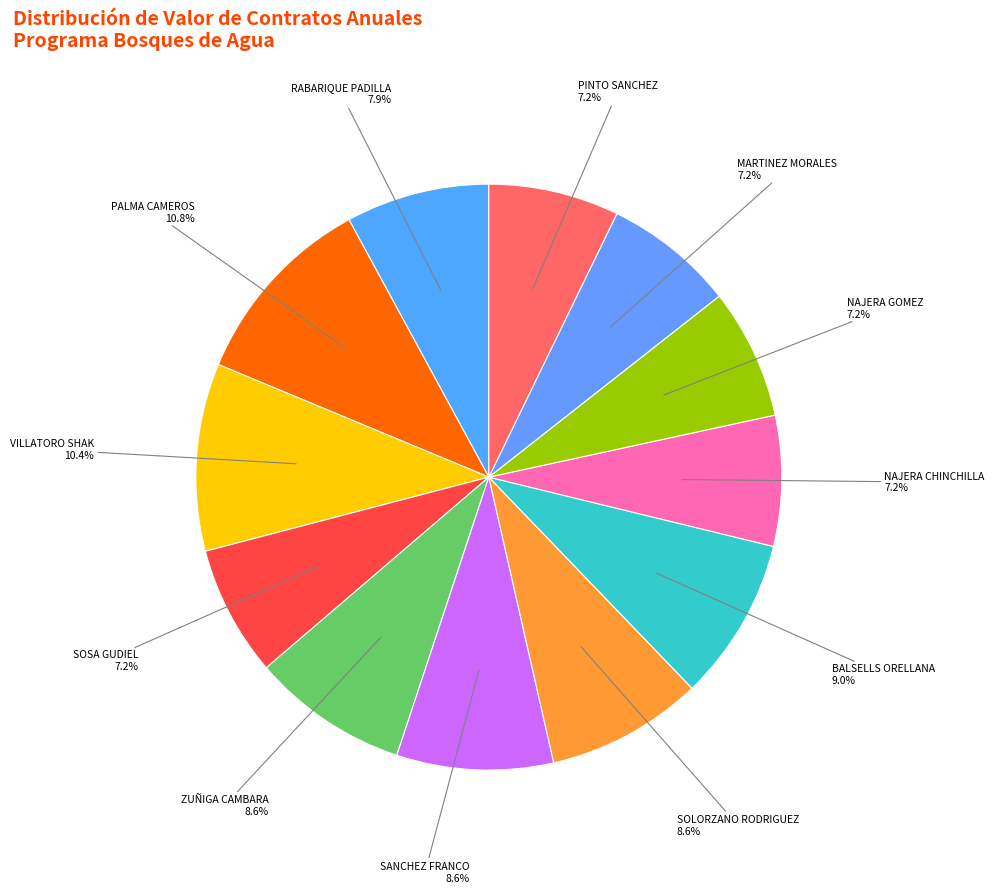

To the nearest percent, what is the difference between the largest and smallest slice percentages?

4%